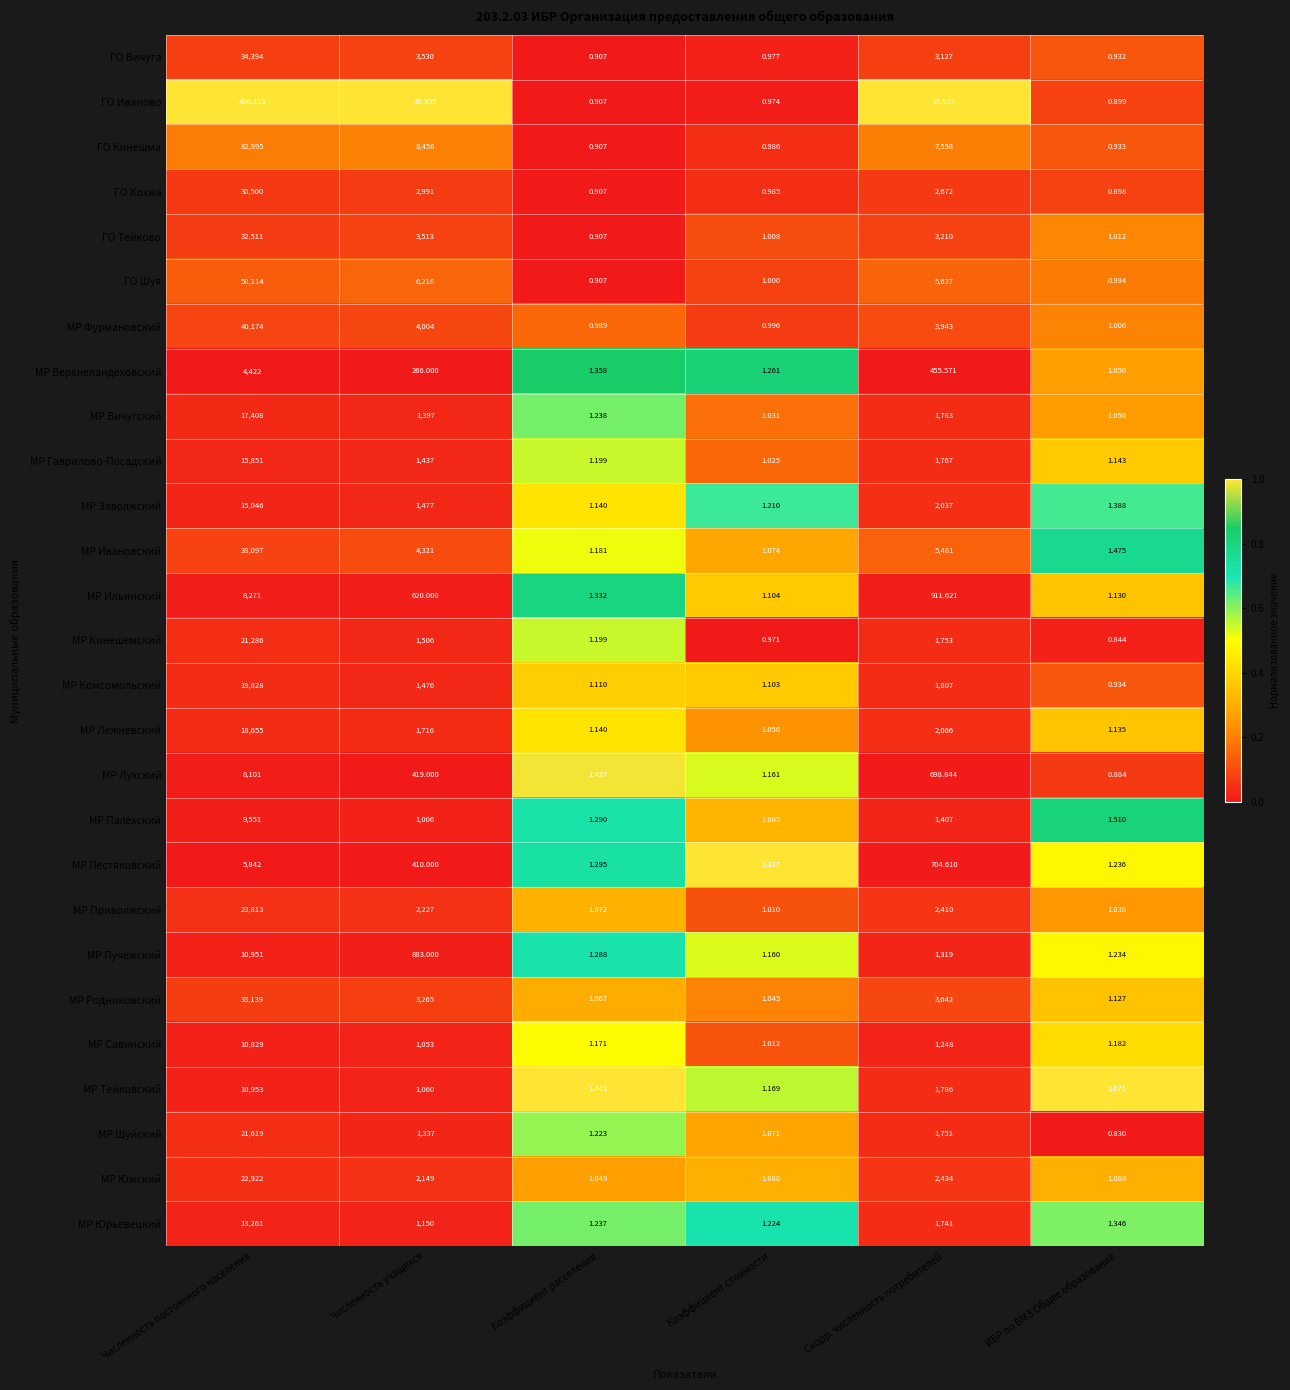

At which label is МР Лухский closest to 4050?

Скорр. численность потребителей